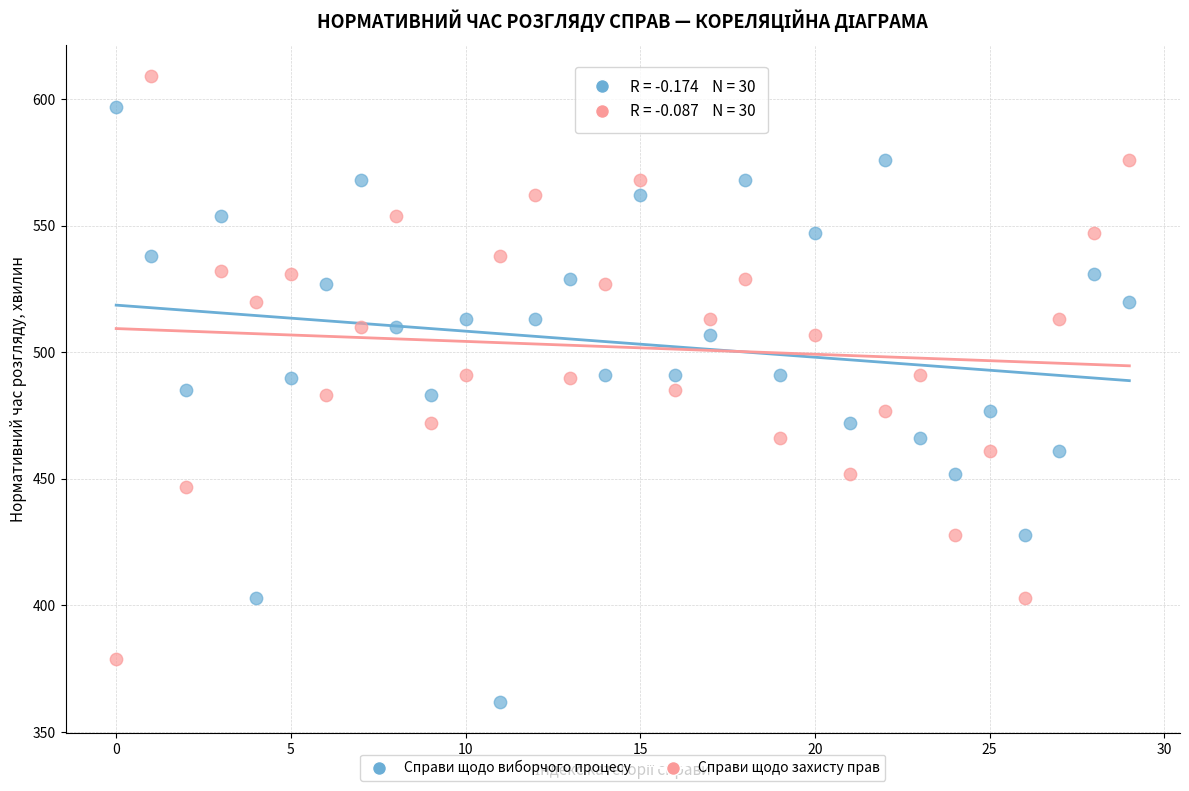

Which series reaches the minimum Y coordinate?

Справи щодо виборчого процесу